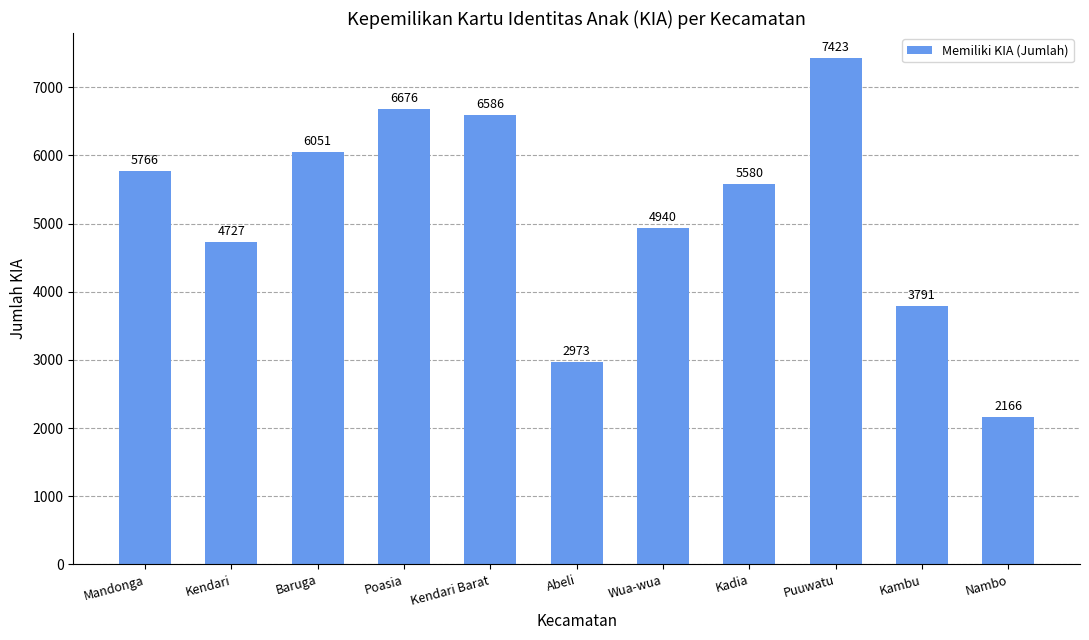

Reading left to right, transcribe all the data shown in this chart.

5766	4727	6051	6676	6586	2973	4940	5580	7423	3791	2166